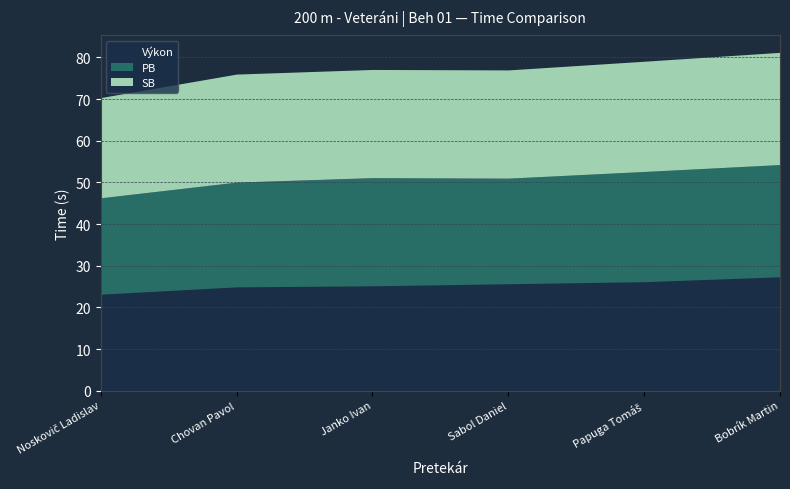

What is the minimum value for PB?

23.1